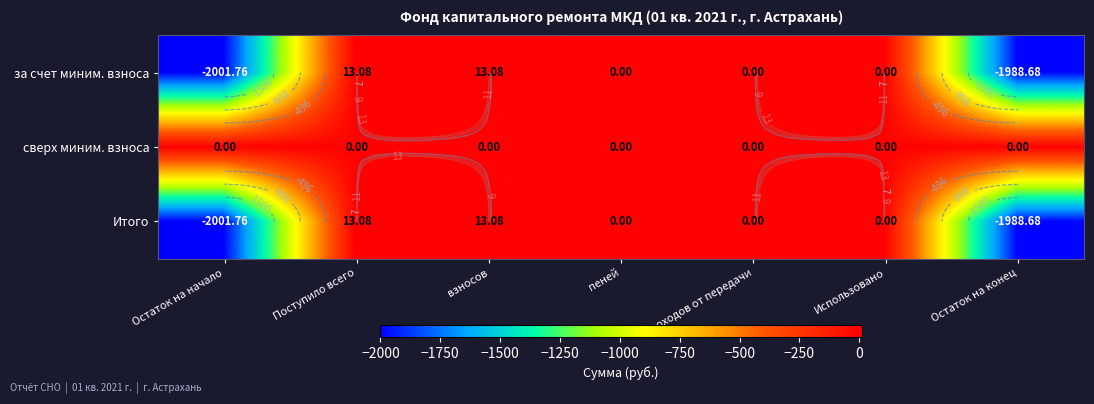

What is the average value of the за счет миним. взноса series?

-566.3